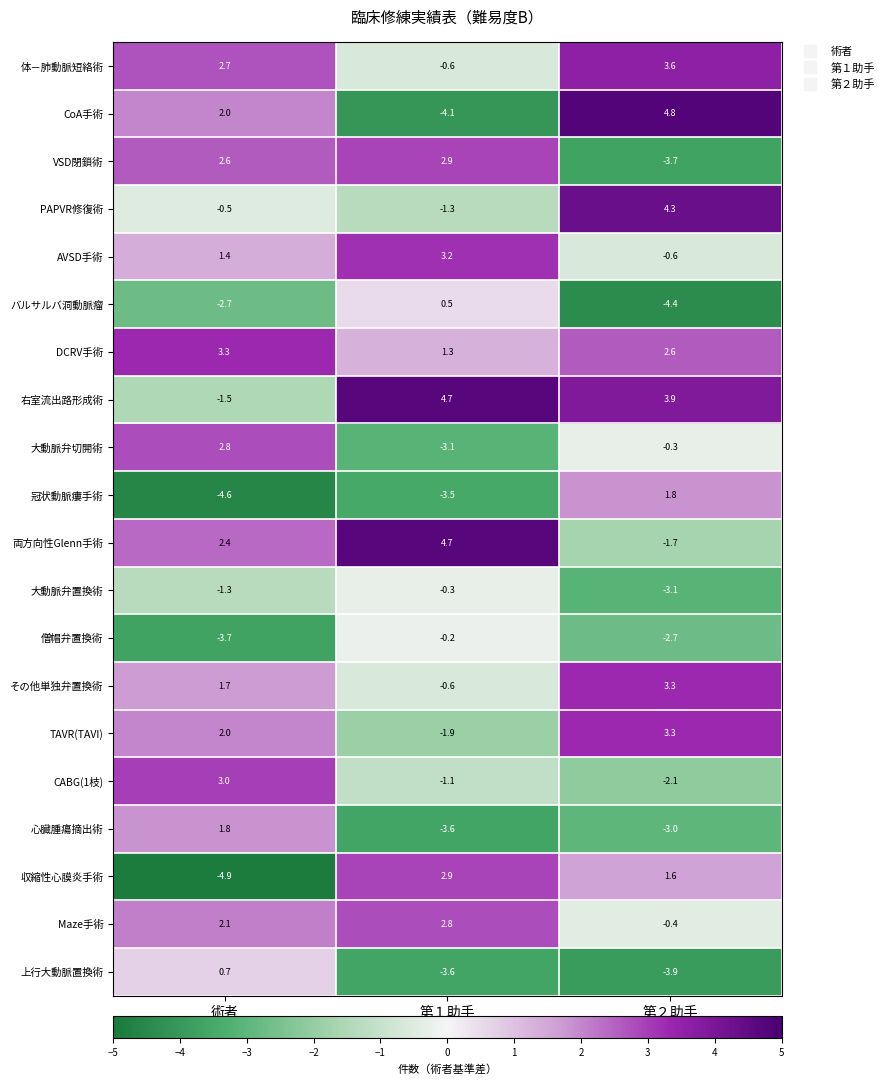

How many data points in VSD閉鎖術 are less than 2?

1